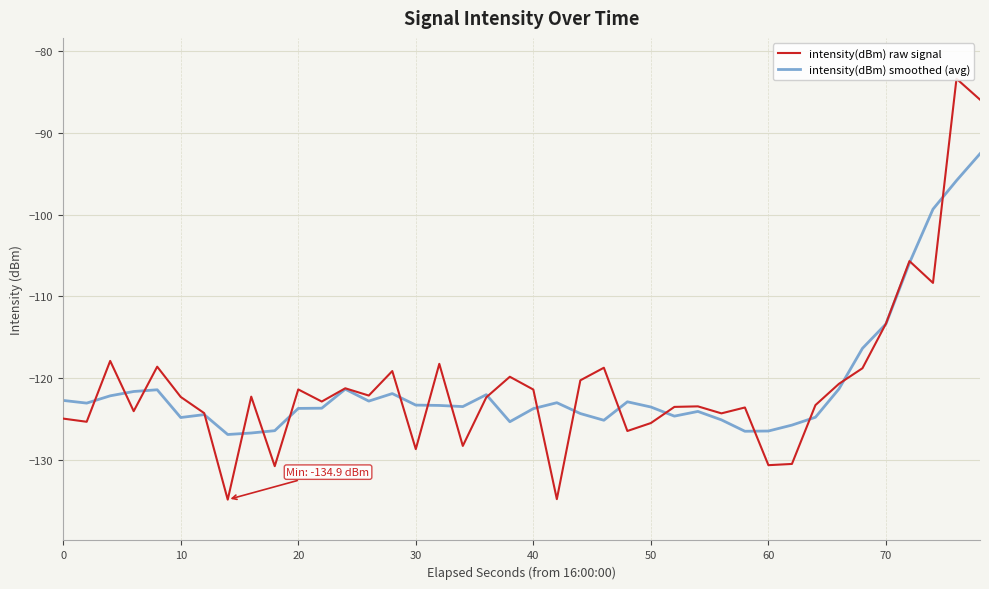

The intensity(dBm) smoothed (avg) series shows -30.7 at 20. True or false?

False